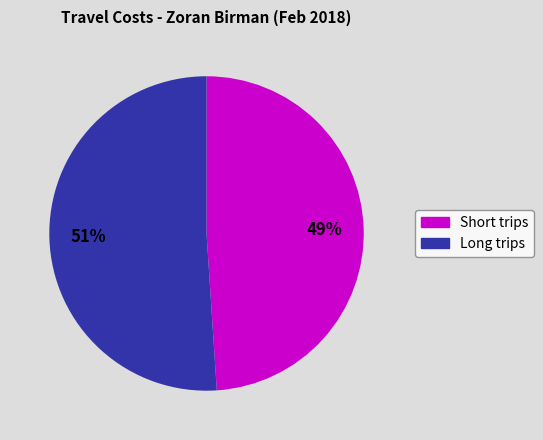

Is there a majority slice in this chart?

Yes